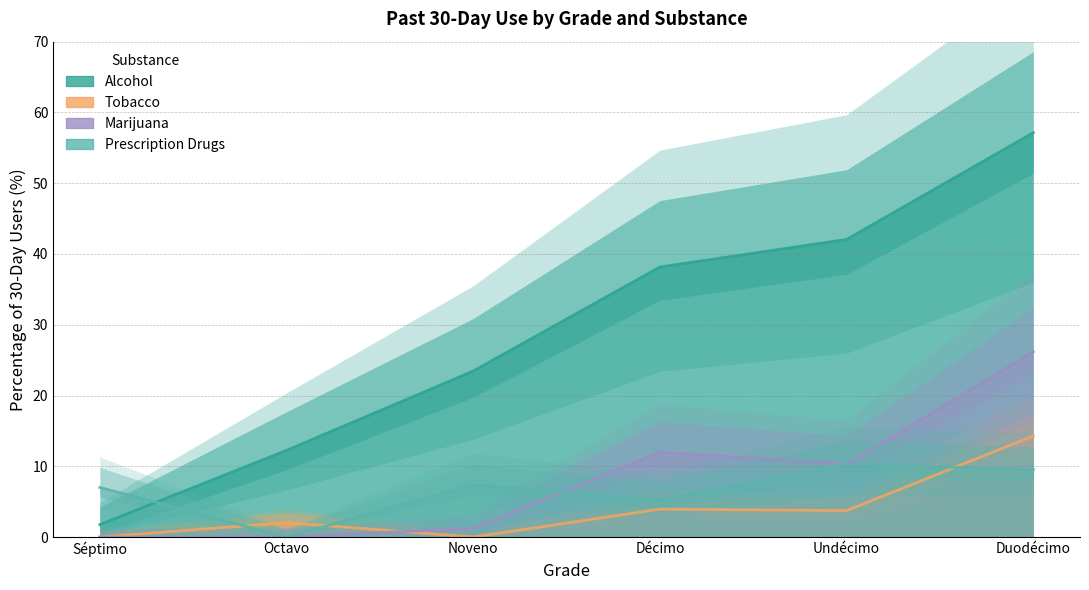

After their last crossing, which series has the higher values: Alcohol or Prescription Drugs?

Alcohol